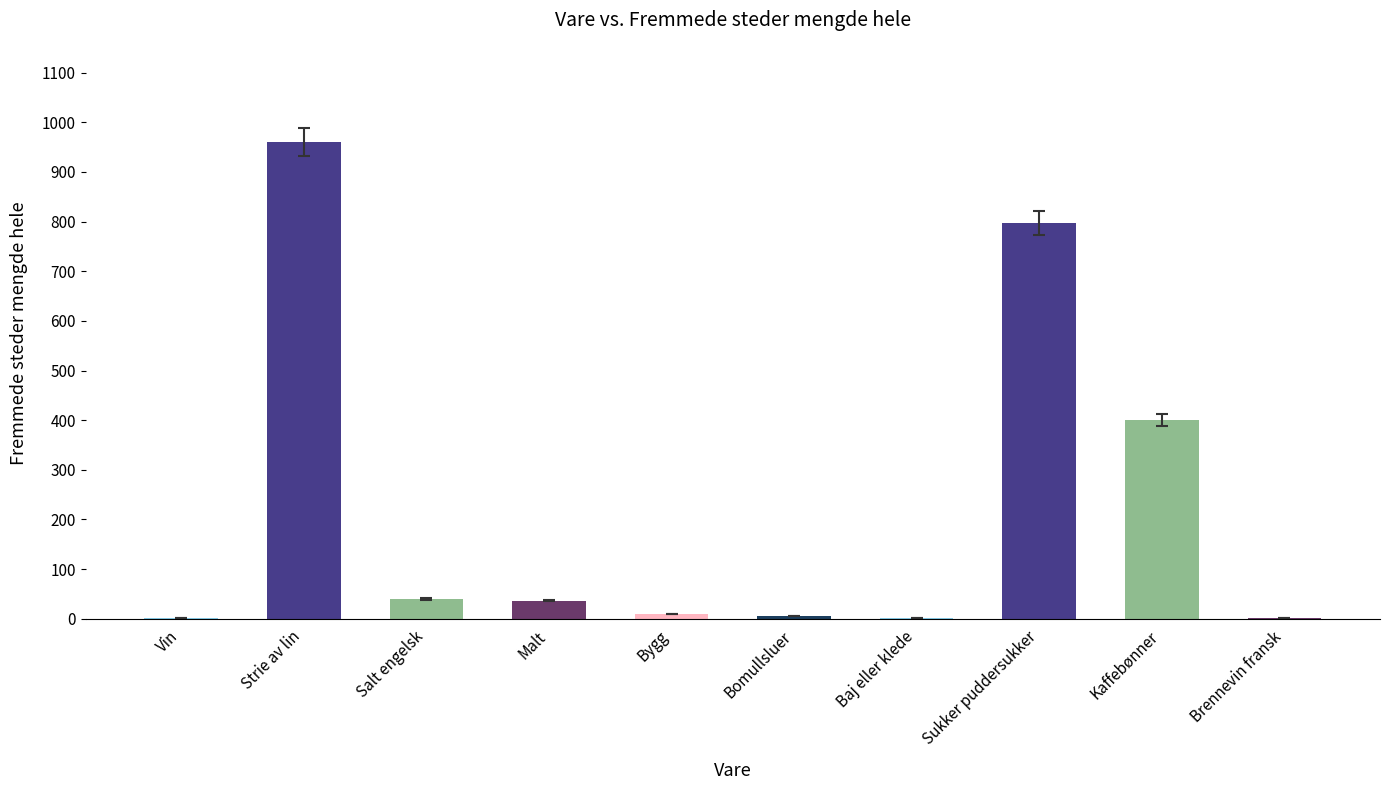

What is the change in value from Malt to Kaffebønner?

+364